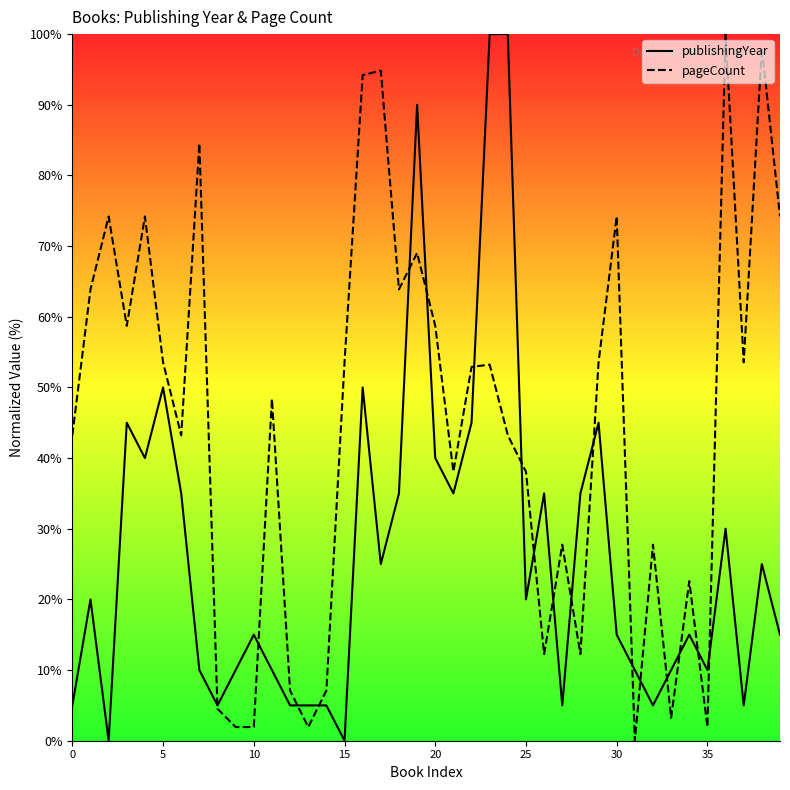

Reading left to right, extract all data points from this chart.

publishingYear: 5.0	20.0	0.0	45.0	40.0	50.0	35.0	10.0	5.0	10.0	15.0	10.0	5.0	5.0	5.0	0.0	50.0	25.0	35.0	90.0	40.0	35.0	45.0	100.0	100.0	20.0	35.0	5.0	35.0	45.0	15.0	10.0	5.0	10.0	15.0	10.0	30.0	5.0	25.0	15.0
pageCount: 43.2	63.9	74.2	58.7	74.2	53.5	43.2	84.5	4.5	1.9	1.9	48.4	7.1	1.9	7.1	53.5	94.2	94.8	63.9	69.0	58.7	38.1	52.9	53.2	43.2	38.1	12.3	27.7	12.3	53.5	74.2	0.0	27.7	3.2	22.6	1.9	100.0	53.5	98.1	74.2